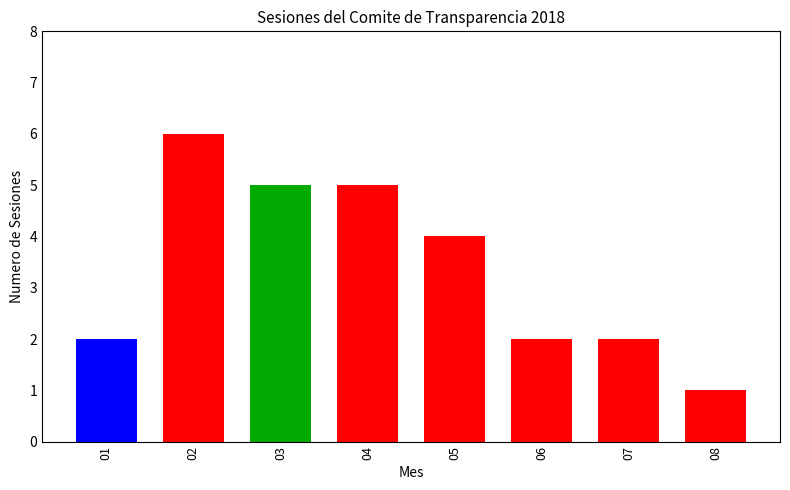

What is the difference between the maximum and minimum values?

5